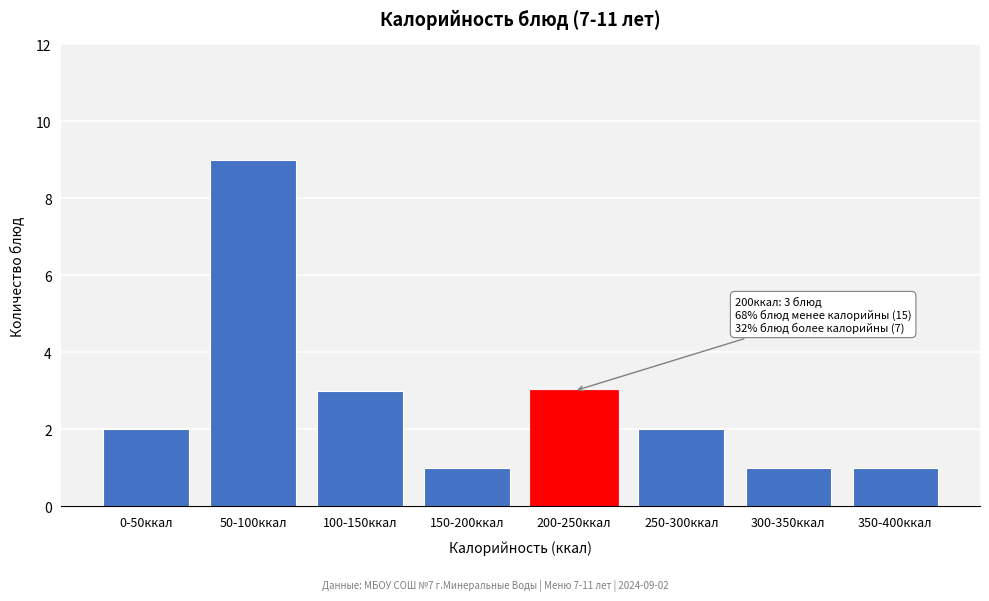

Reading left to right, what are all the values shown in this chart?

0-50ккал=2	50-100ккал=9	100-150ккал=3	150-200ккал=1	200-250ккал=3	250-300ккал=2	300-350ккал=1	350-400ккал=1